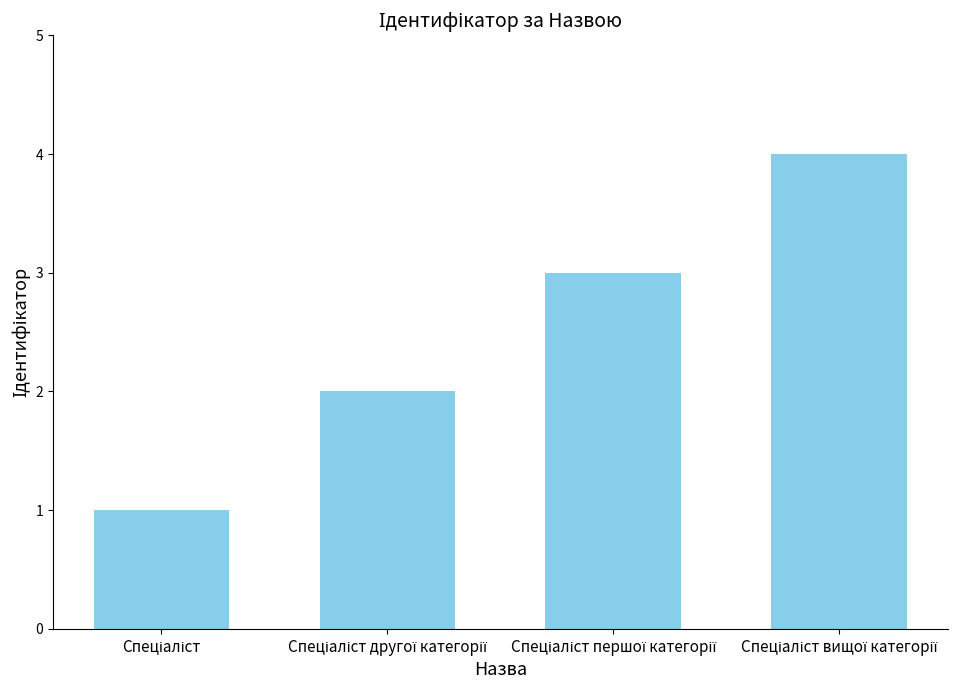

What is the greatest value displayed?

4